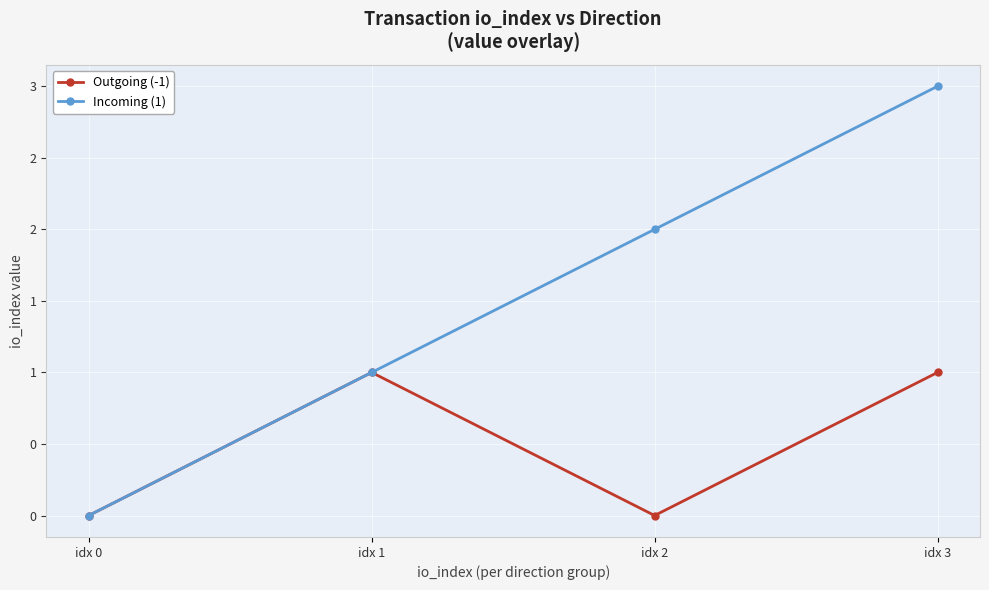

List the series in order of their overall mean, lowest first.

Outgoing (-1), Incoming (1)